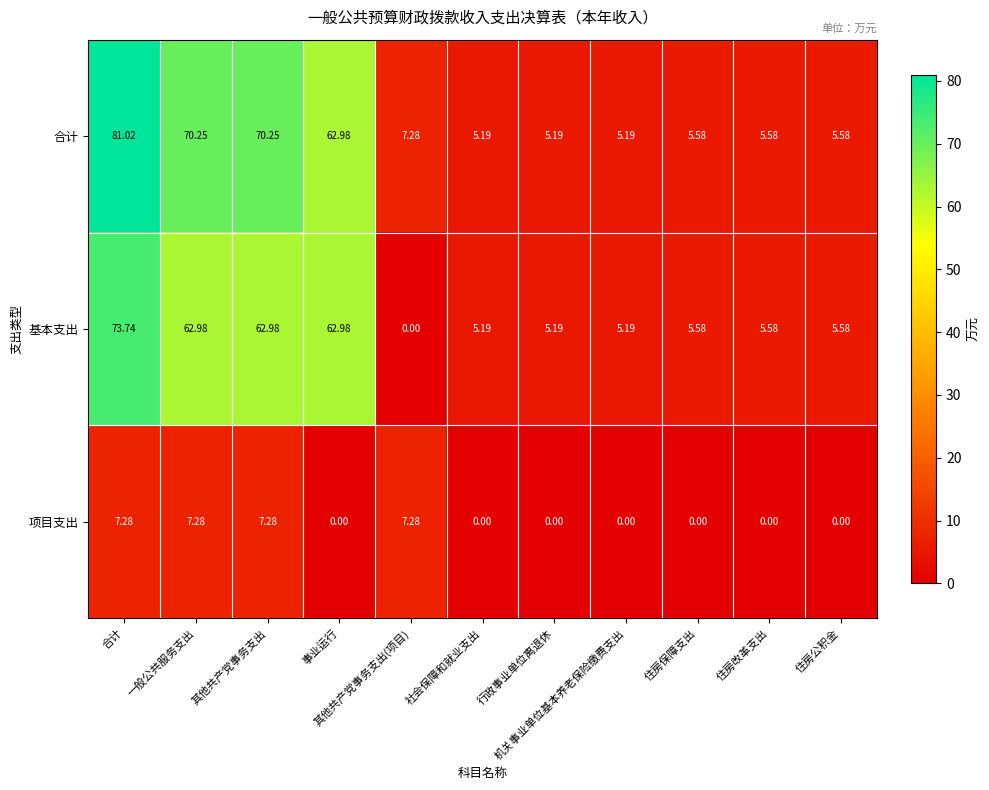

Reading left to right, list all the values displayed in this chart.

合计: 合计=81.0	一般公共服务支出=70.2	其他共产党事务支出=70.2	事业运行=63.0	其他共产党事务支出(项目)=7.3	社会保障和就业支出=5.2	行政事业单位离退休=5.2	机关事业单位基本养老保险缴费支出=5.2	住房保障支出=5.6	住房改革支出=5.6	住房公积金=5.6
基本支出: 合计=73.7	一般公共服务支出=63.0	其他共产党事务支出=63.0	事业运行=63.0	其他共产党事务支出(项目)=0.0	社会保障和就业支出=5.2	行政事业单位离退休=5.2	机关事业单位基本养老保险缴费支出=5.2	住房保障支出=5.6	住房改革支出=5.6	住房公积金=5.6
项目支出: 合计=7.3	一般公共服务支出=7.3	其他共产党事务支出=7.3	事业运行=0.0	其他共产党事务支出(项目)=7.3	社会保障和就业支出=0.0	行政事业单位离退休=0.0	机关事业单位基本养老保险缴费支出=0.0	住房保障支出=0.0	住房改革支出=0.0	住房公积金=0.0